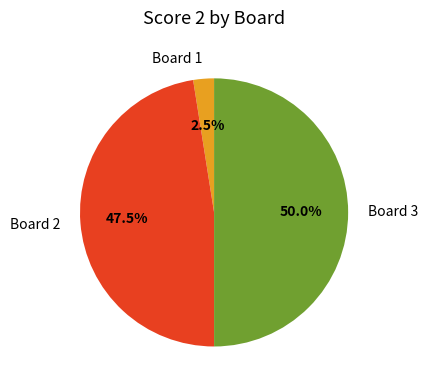

Does Board 1 represent more than half of the total?

No